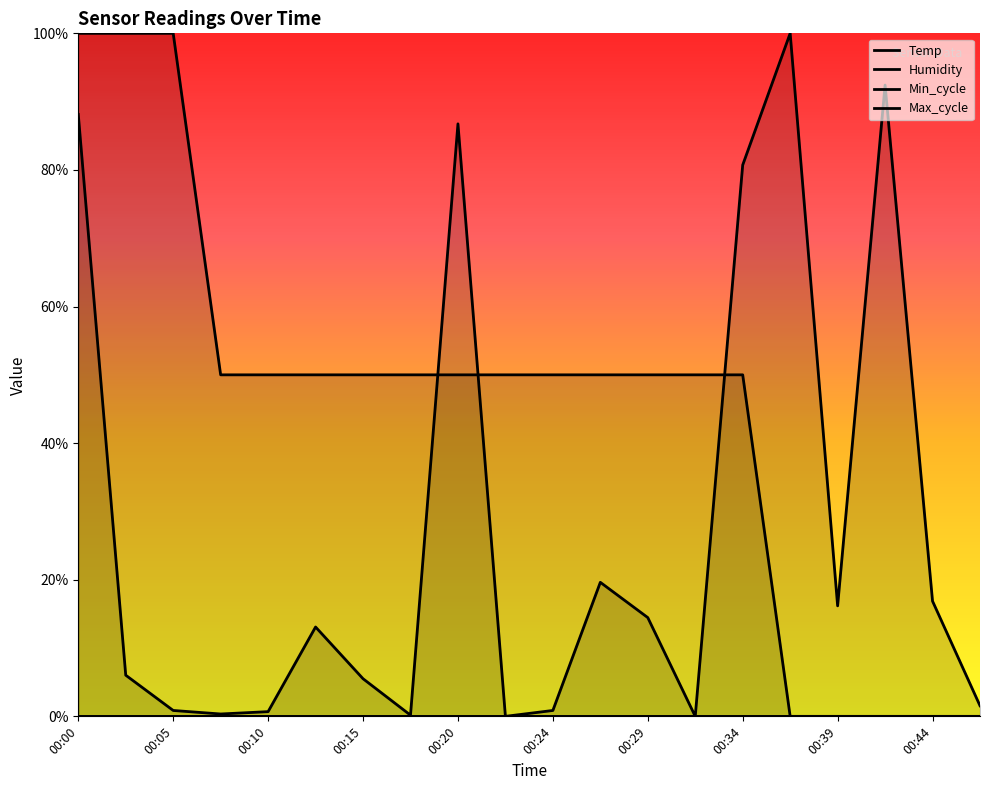

True or false: Max_cycle has more than 1 interior local peaks.

True